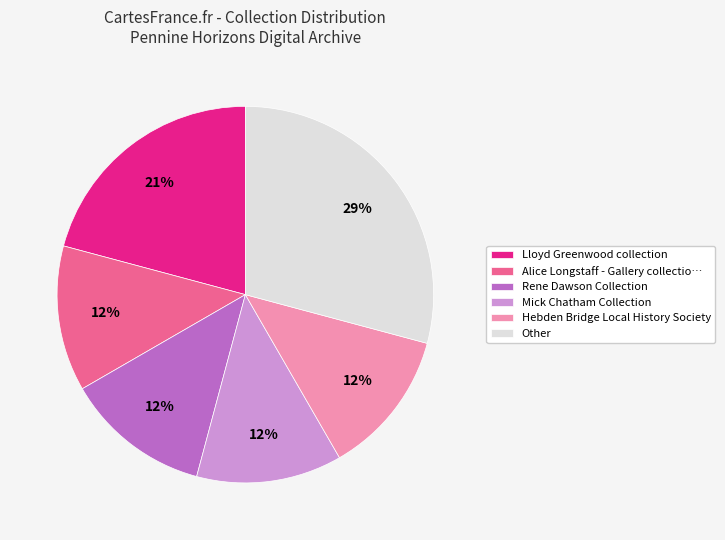

Combined, do Other and Mick Chatham Collection account for over 50%?

No